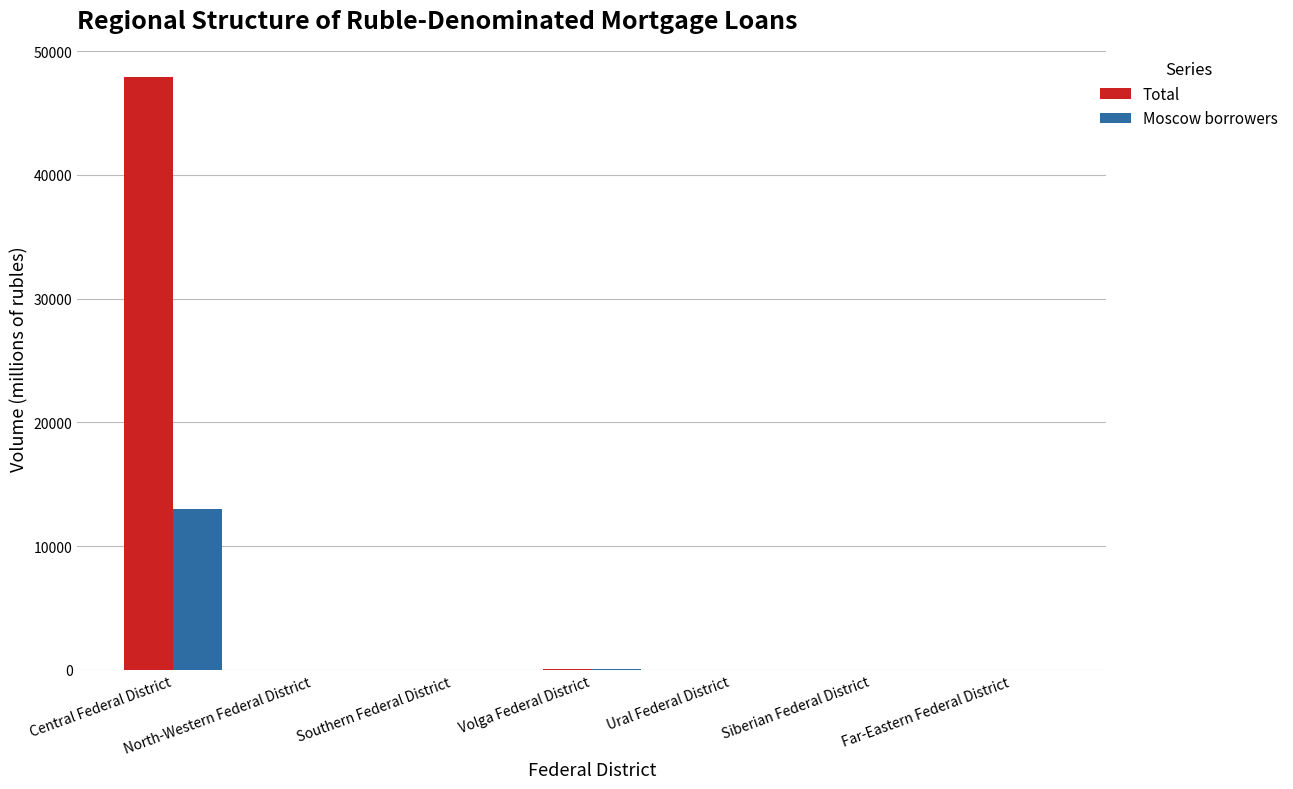

What is the spread (max minus min) of values at Southern Federal District?

6